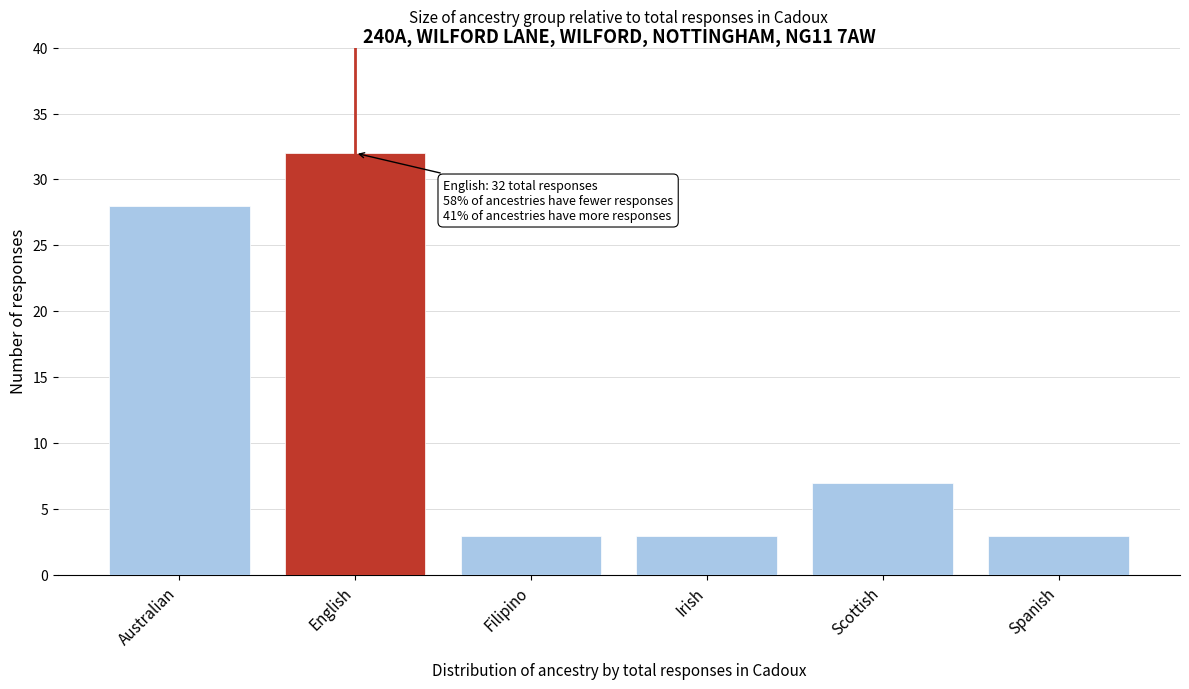

Reading left to right, list all the values displayed in this chart.

Australian=28	English=32	Filipino=3	Irish=3	Scottish=7	Spanish=3